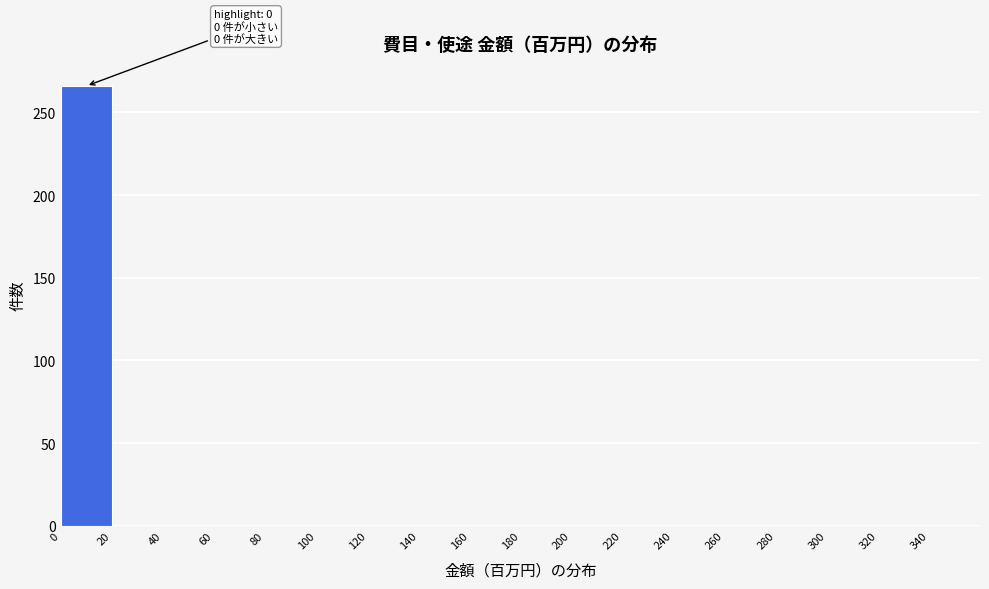

Over which range of the x-axis is the bar tallest?

0 to 20